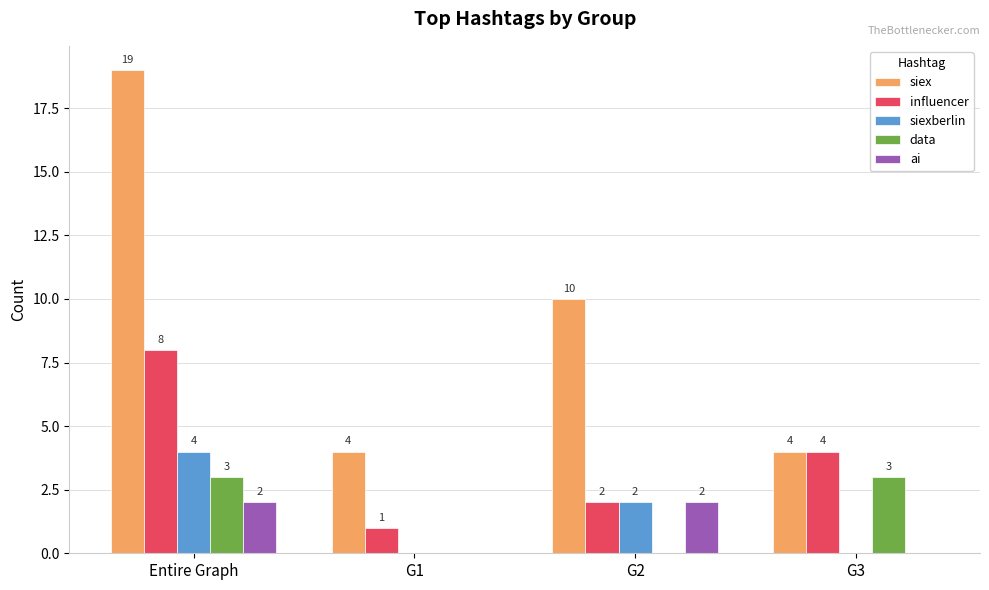

True or false: data has a value of 3 at Entire Graph.

True